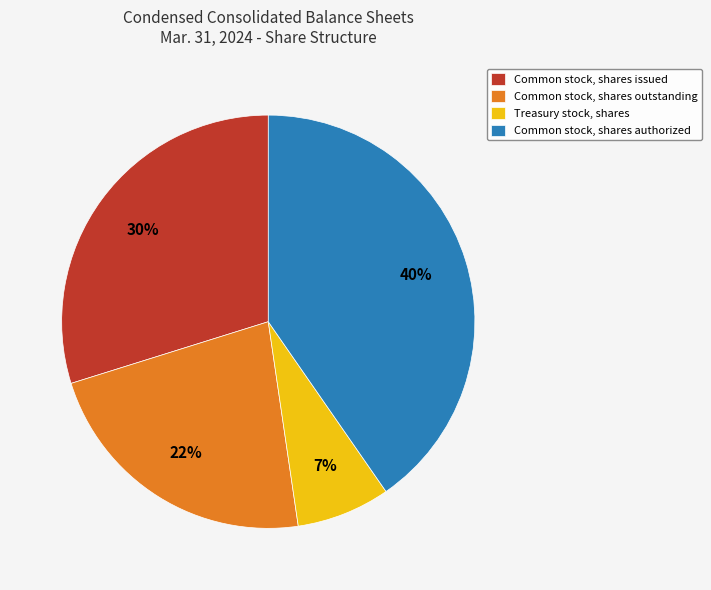

Is there a majority slice in this chart?

No